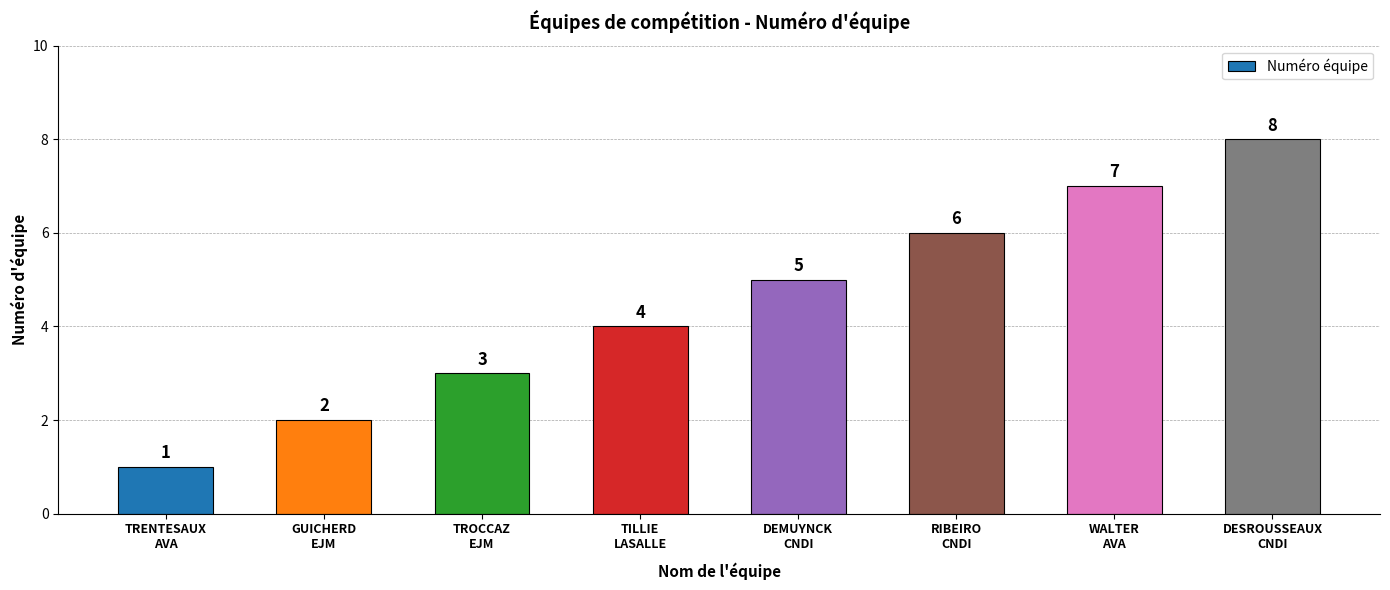

Which category has the highest value across all series?

DESROUSSEAUX
CNDI